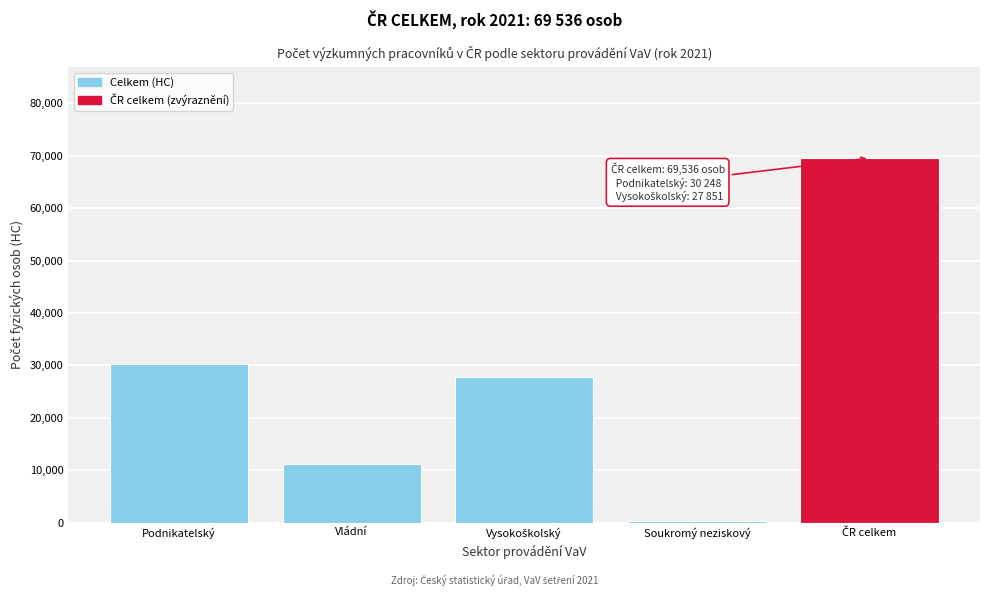

Reading left to right, list all the values displayed in this chart.

30248	11167	27851	270	69536